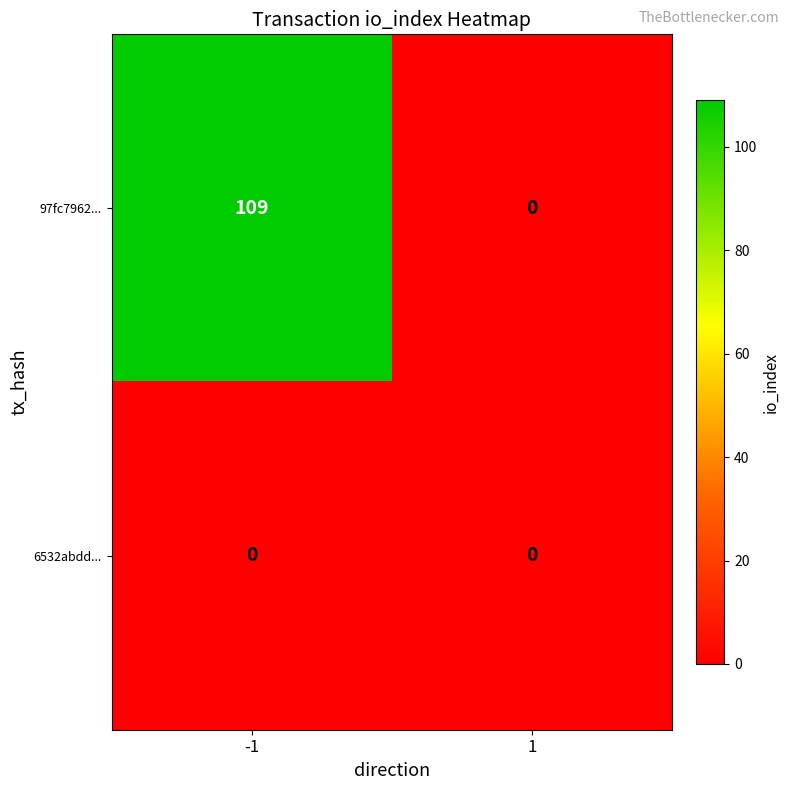

List the series in order of their overall mean, lowest first.

6532abdd..., 97fc7962...